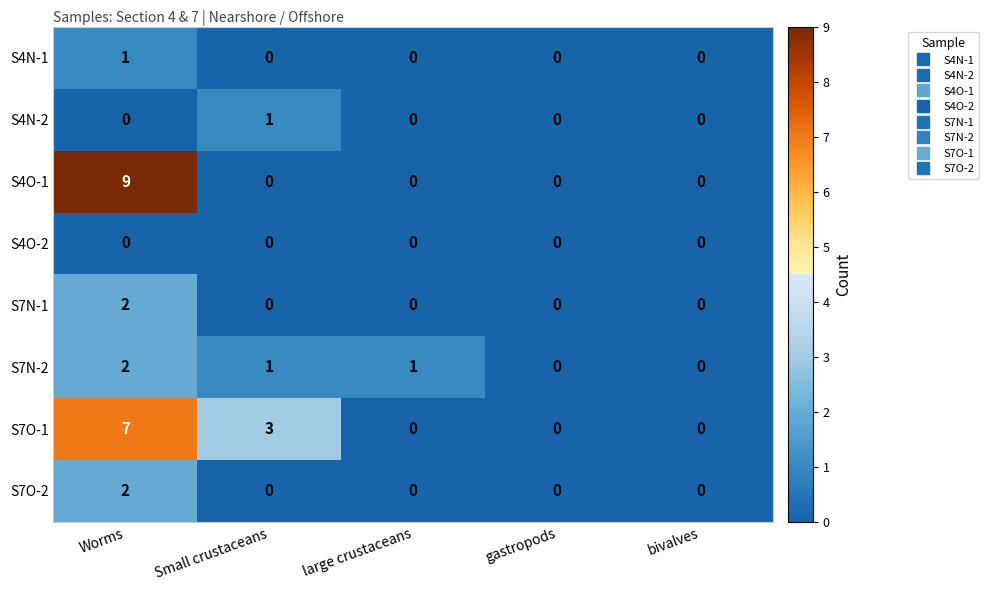

Which series has the widest spread of values?

S4O-1